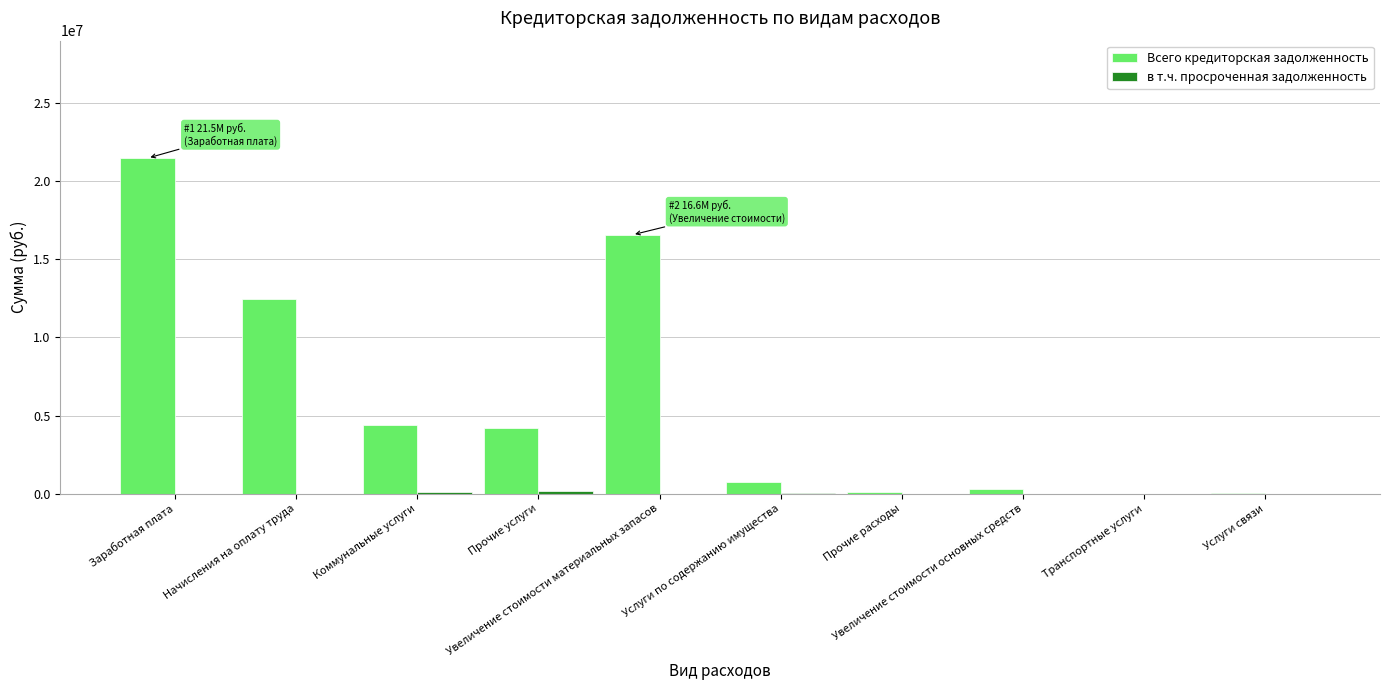

Which series has the largest total across all categories?

Всего кредиторская задолженность